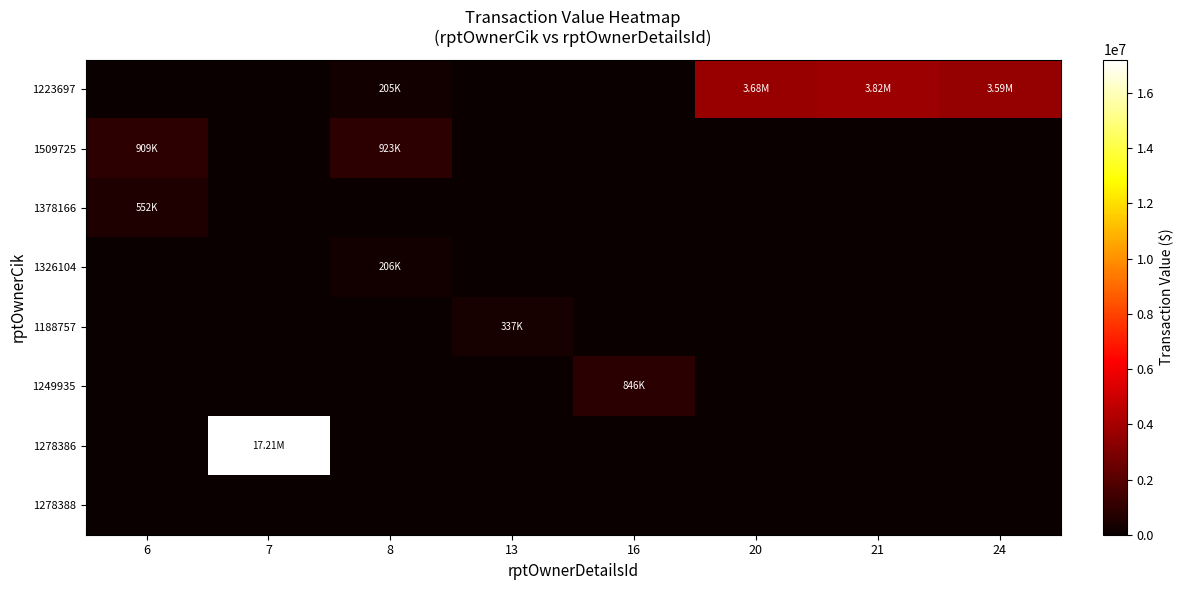

Which series has the largest total across all categories?

1278386